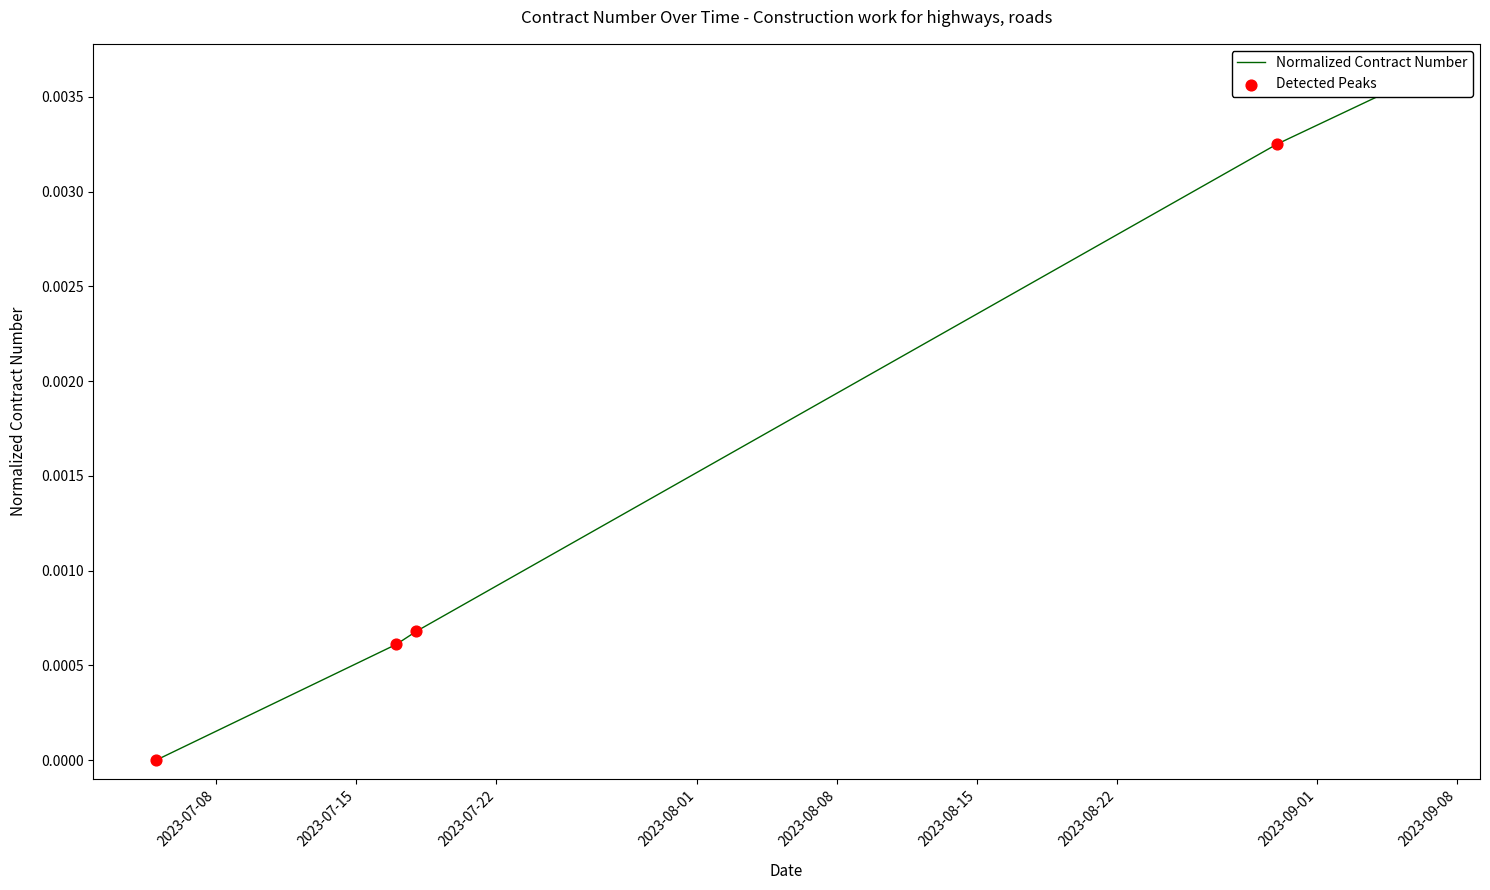

Which series contains the highest Y value?

Normalized Contract Number